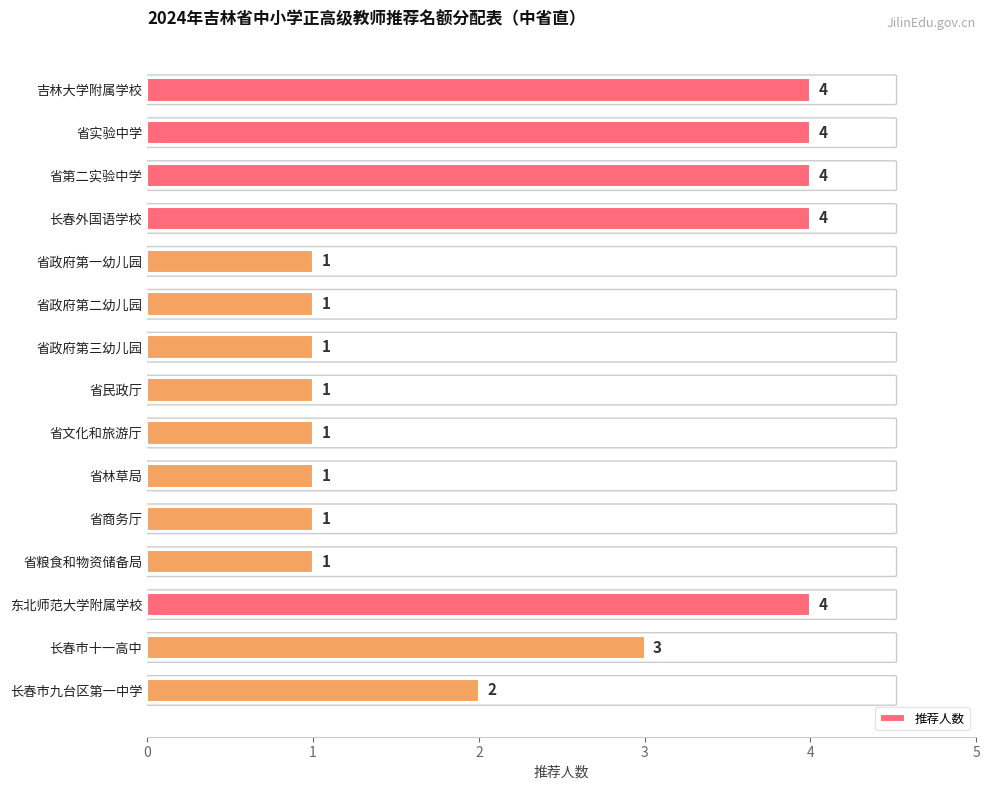

The value at 东北师范大学附属学校 is 6. True or false?

False